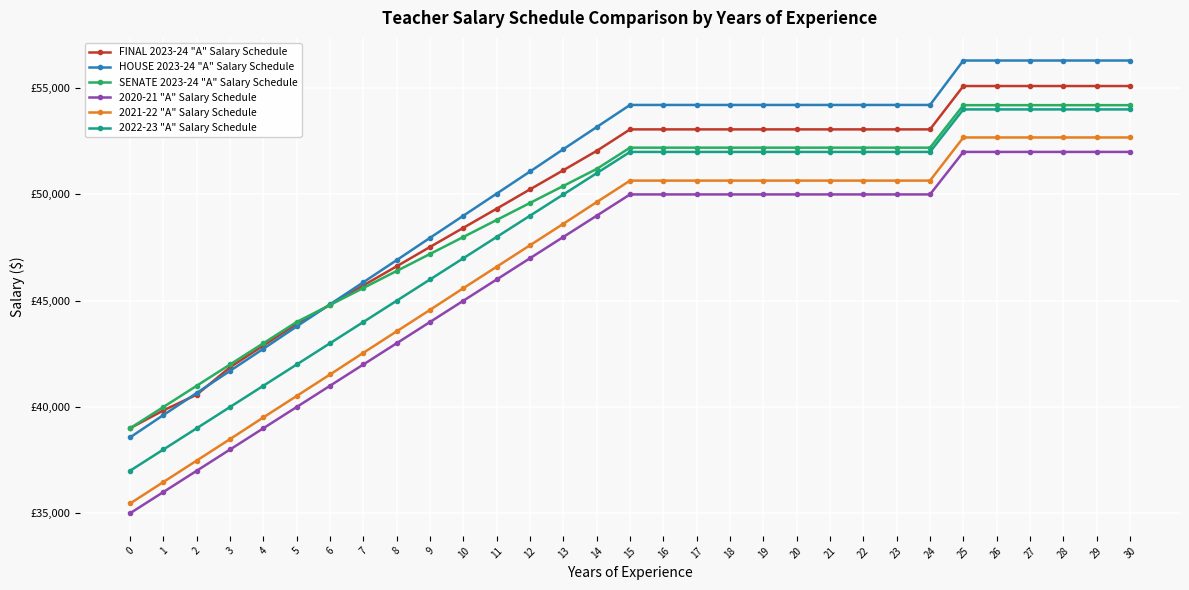

What is the sum of all FINAL 2023-24 "A" Salary Schedule values?

1545160